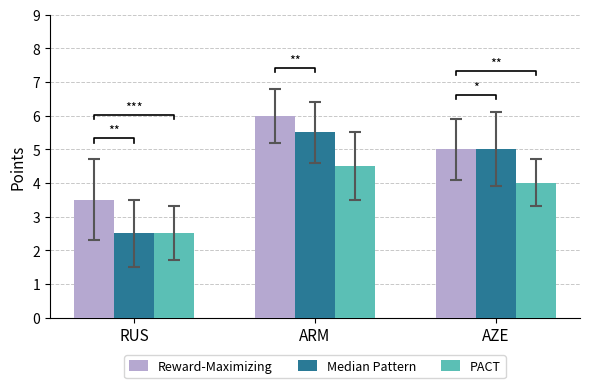

What is the difference between the maximum and second lowest values in the Reward-Maximizing series?

1.0